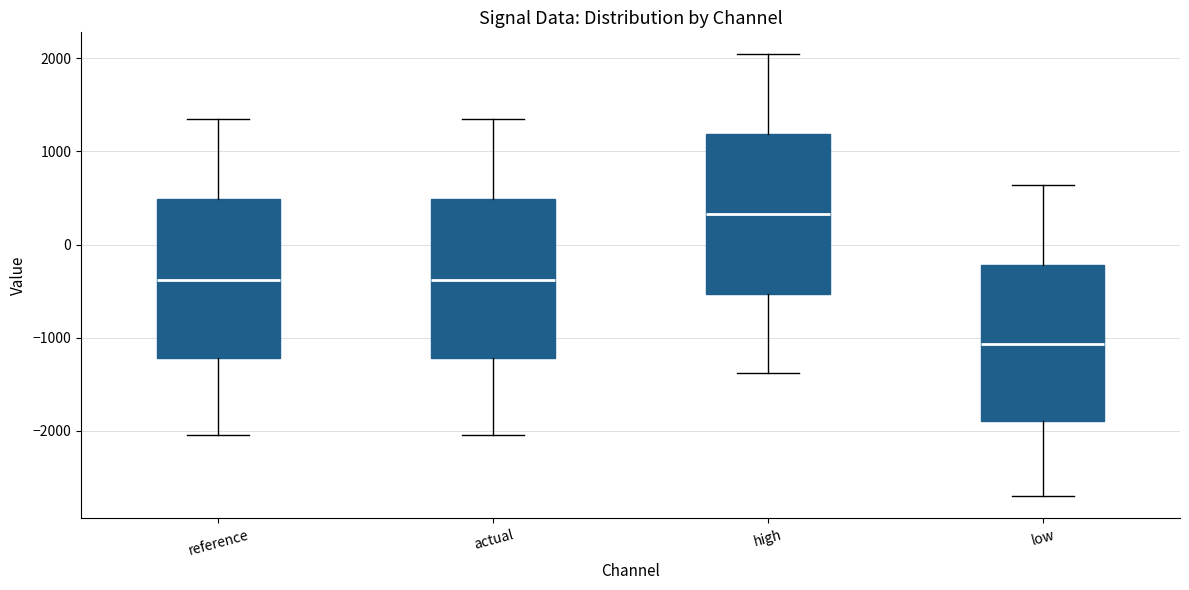

Which box has the highest median line?

high